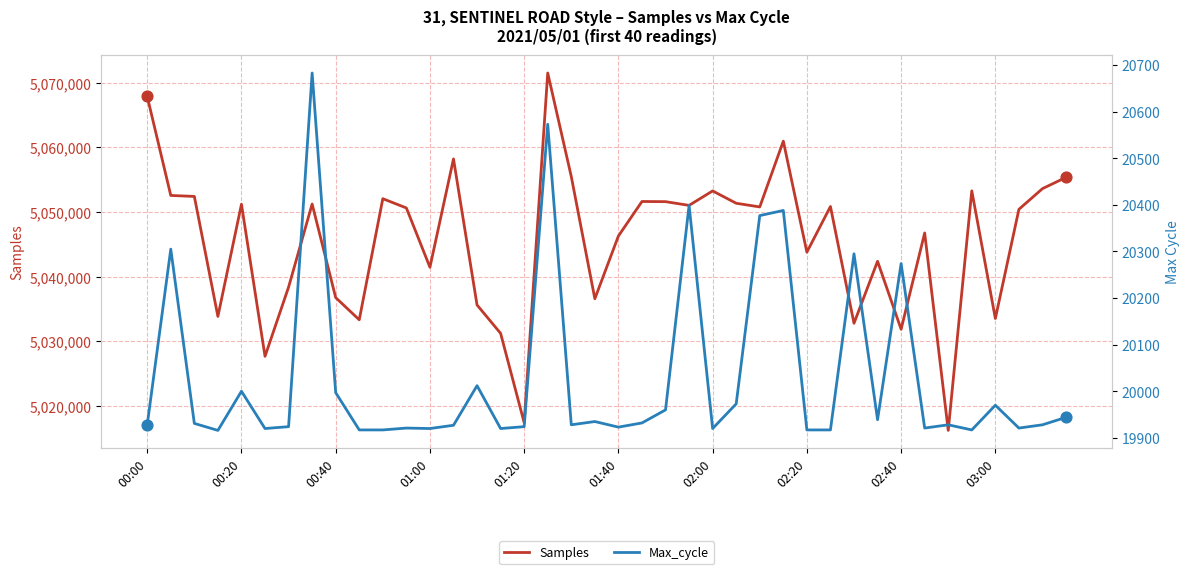

At which category is the sum across all series the highest?

17